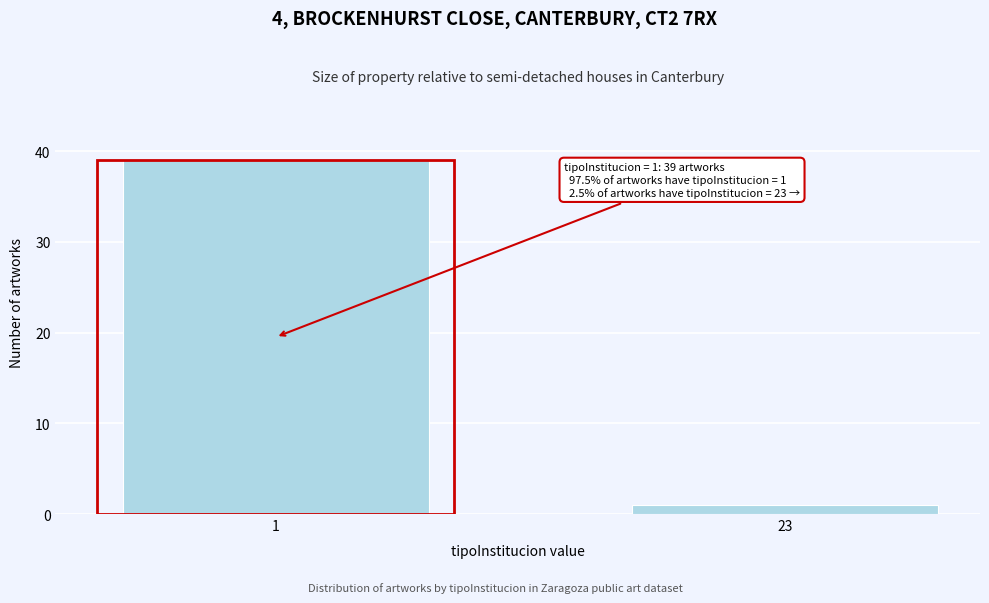

Reading left to right, transcribe all the data shown in this chart.

1=39	23=1